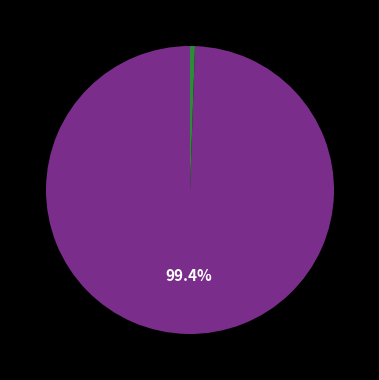

Is there any slice that represents more than half of the pie?

Yes